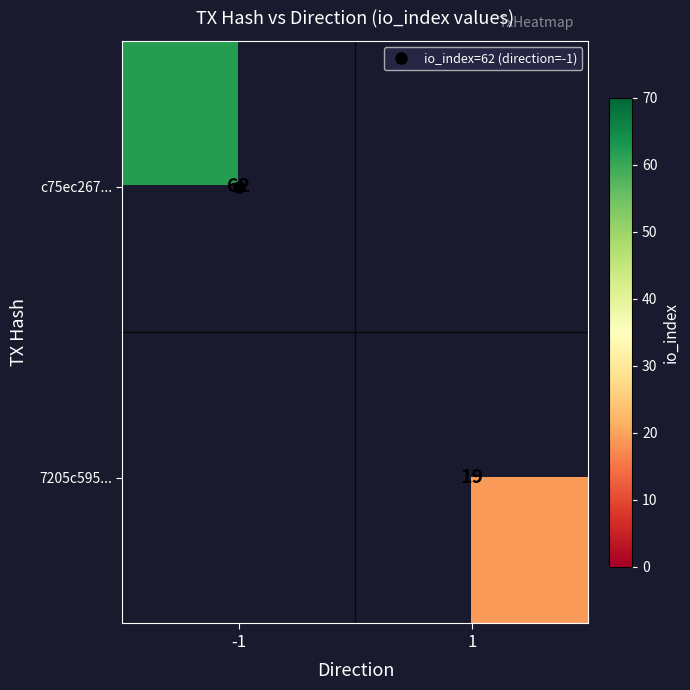

Is the value of 7205c595... at 1 greater than the value of c75ec267... at 1?

No